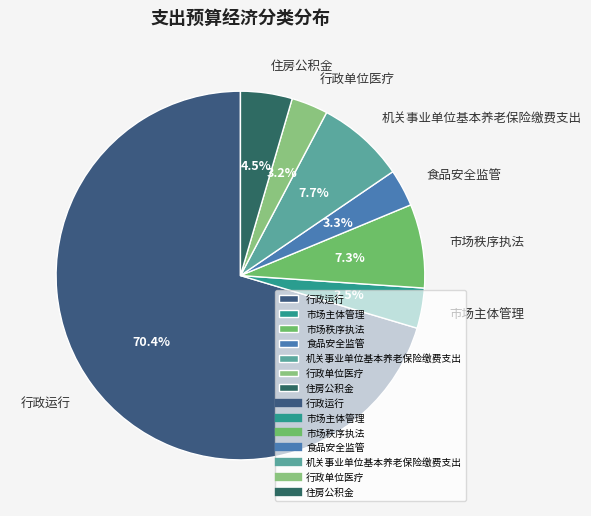

What is the ratio of the value at 市场主体管理 to the value at 食品安全监管?

1.1